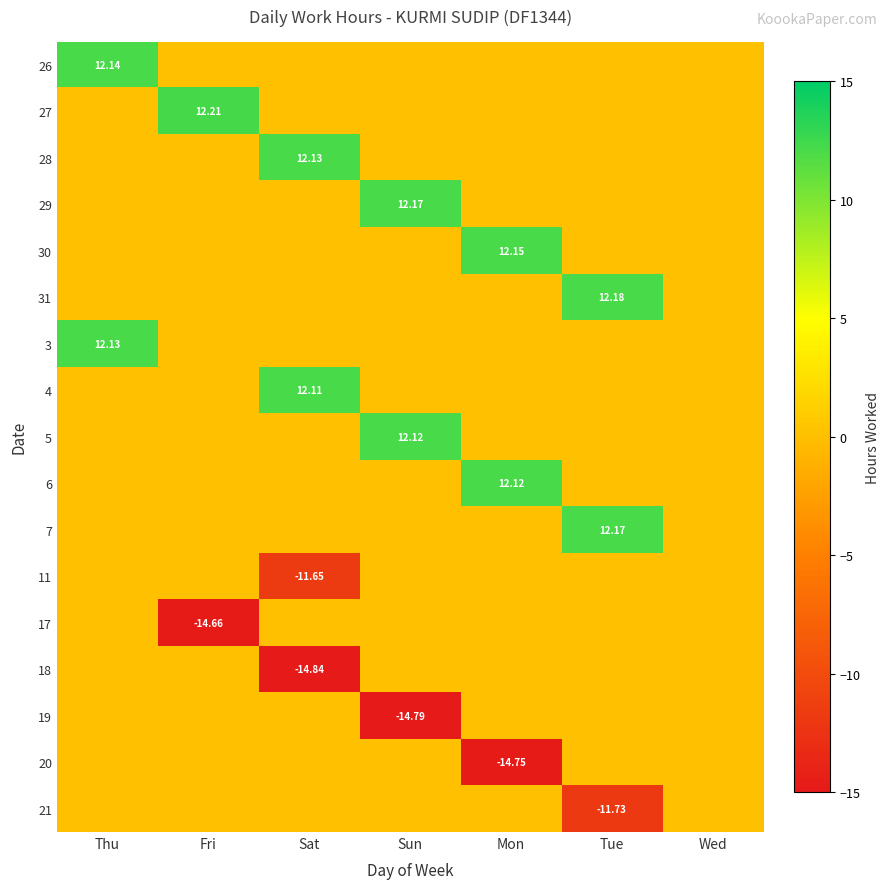

The 27 series shows -6.8 at Thu. True or false?

False